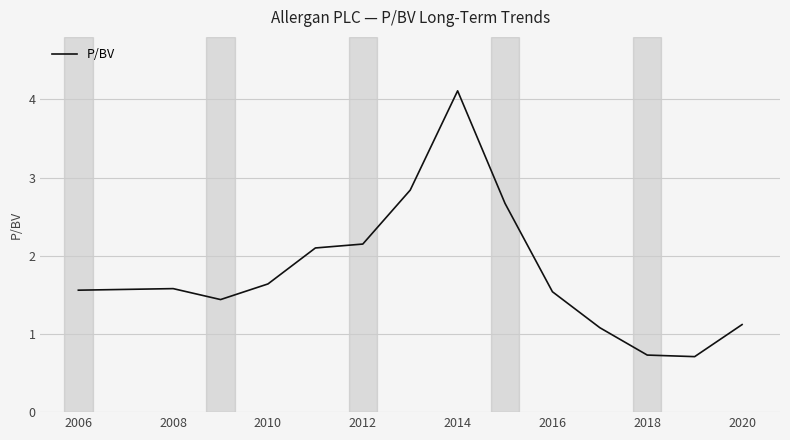

What is the difference between the maximum and minimum values?

3.4